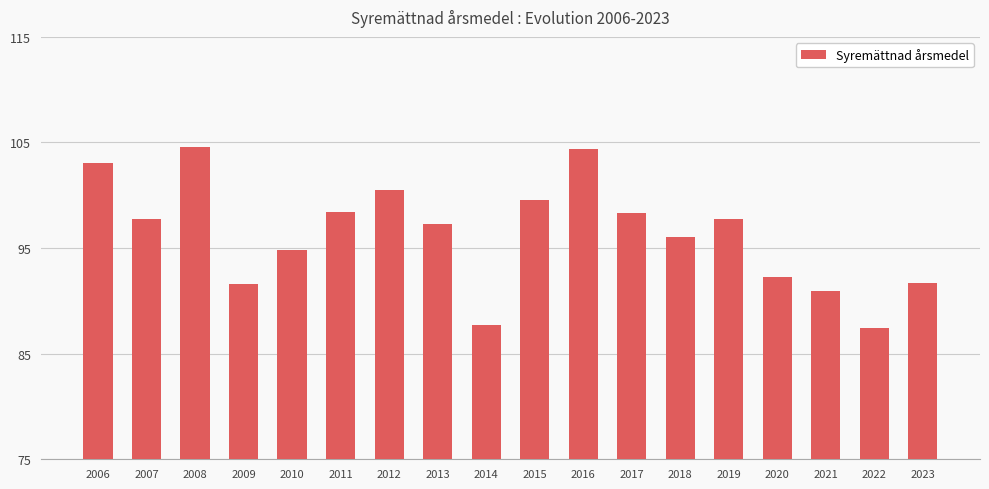

What is the value of the 15th bar from the left?

92.2